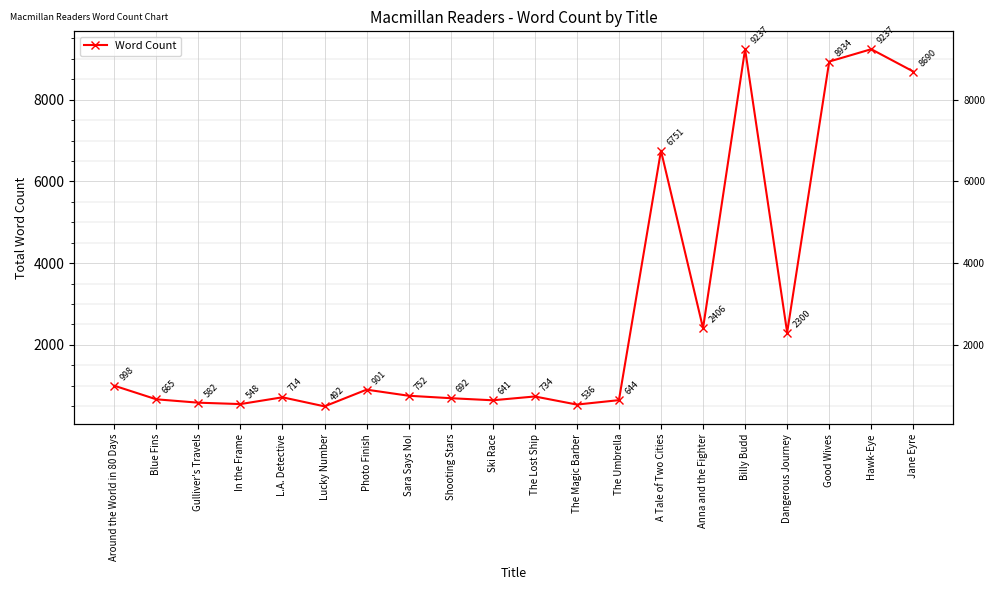

Where is the data nearest to the value 4864?

A Tale of Two Cities